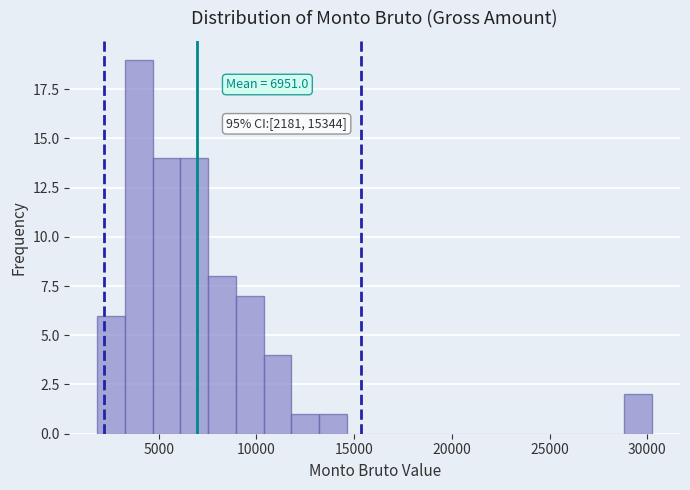

Around what value on the x-axis is the tallest bar? Give the approximate position of its centre, as read against the axis.

4000